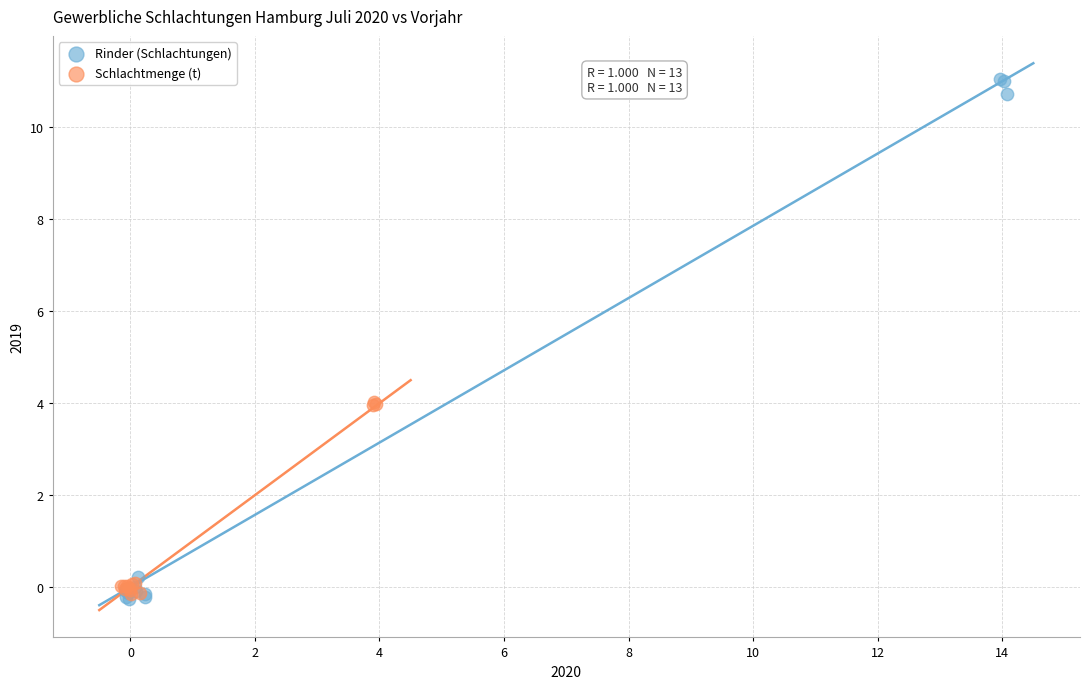

Which series has the largest Y range (max minus min)?

Rinder (Schlachtungen)